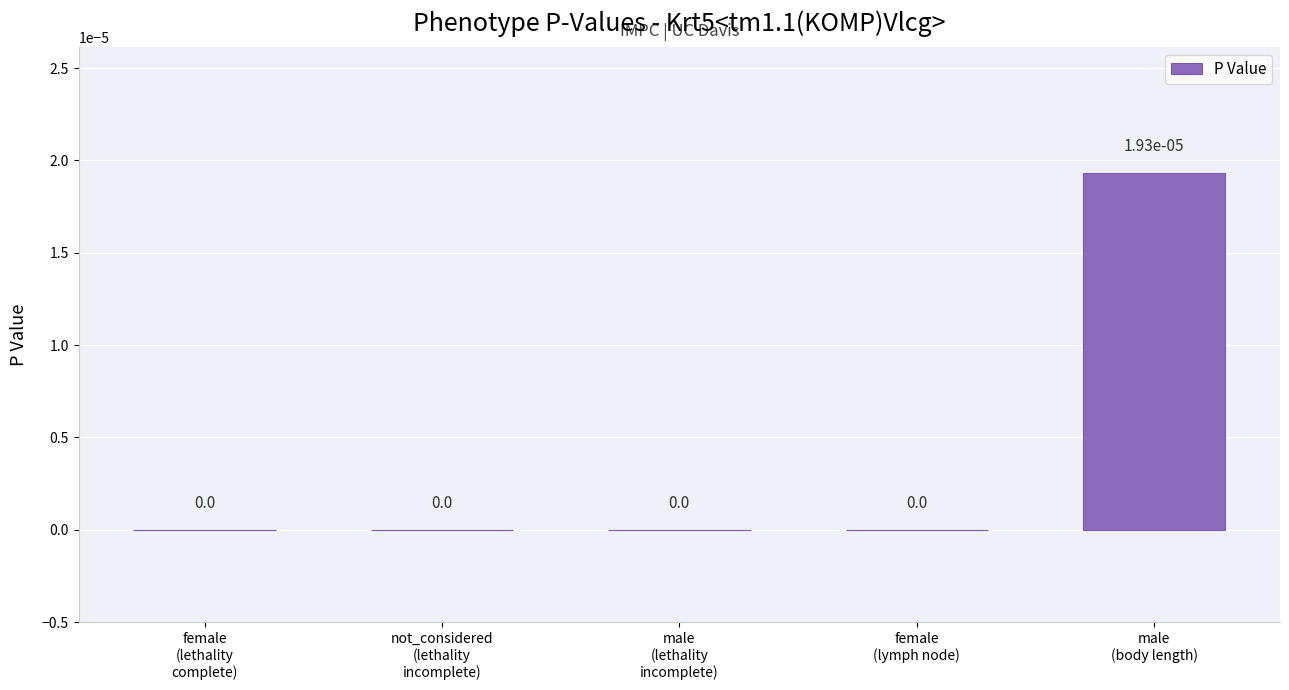

How many values are between 0 and 1?

5